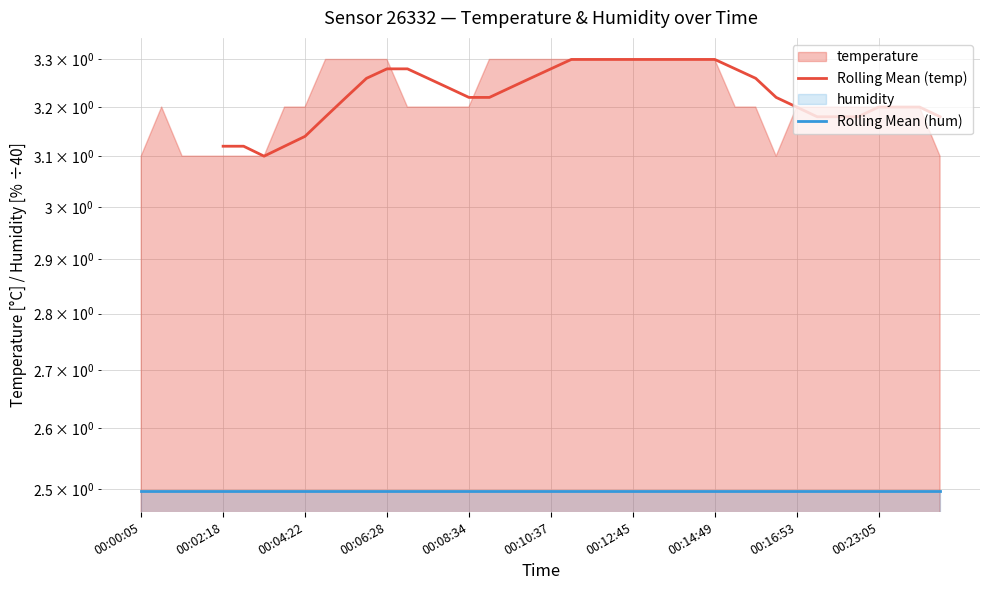

Does the chart have visible grid lines?

Yes